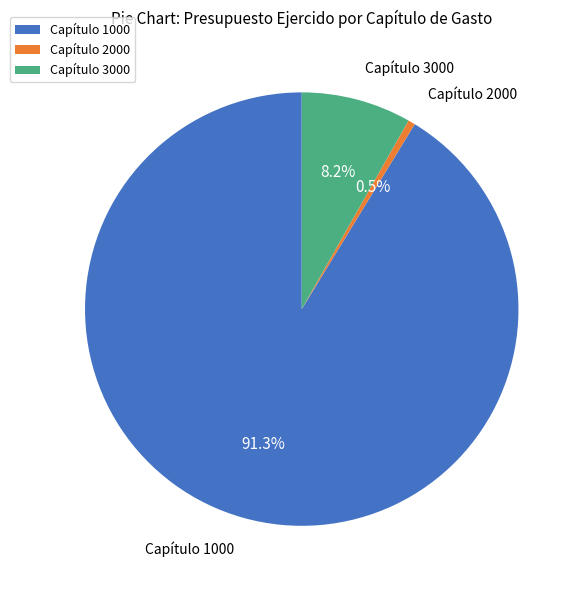

Does any single category account for the majority?

Yes